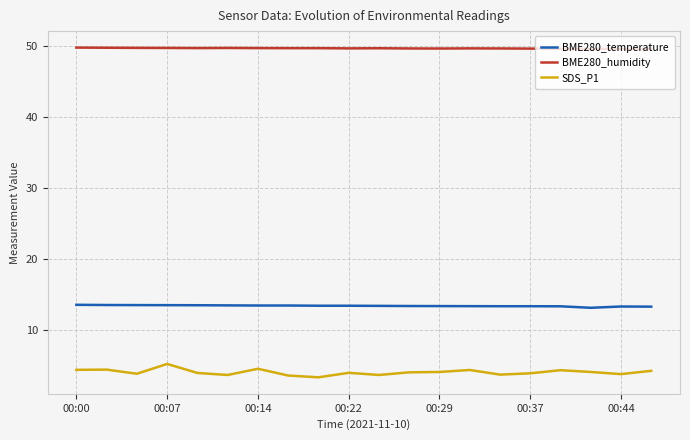

List the series in order of their overall mean, highest first.

BME280_humidity, BME280_temperature, SDS_P1